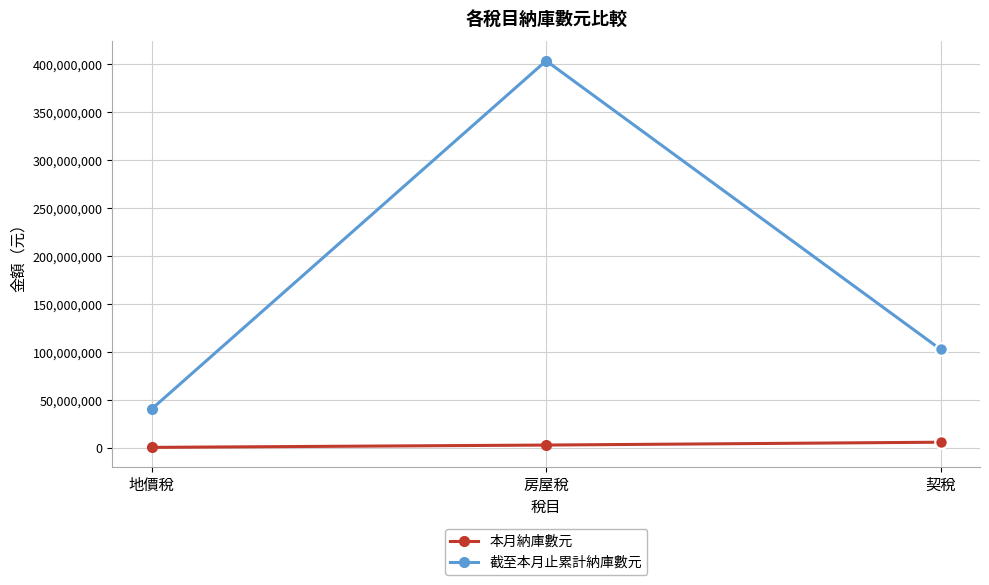

Count the 截至本月止累計納庫數元 values in the range 40779759 to 403591188.

3